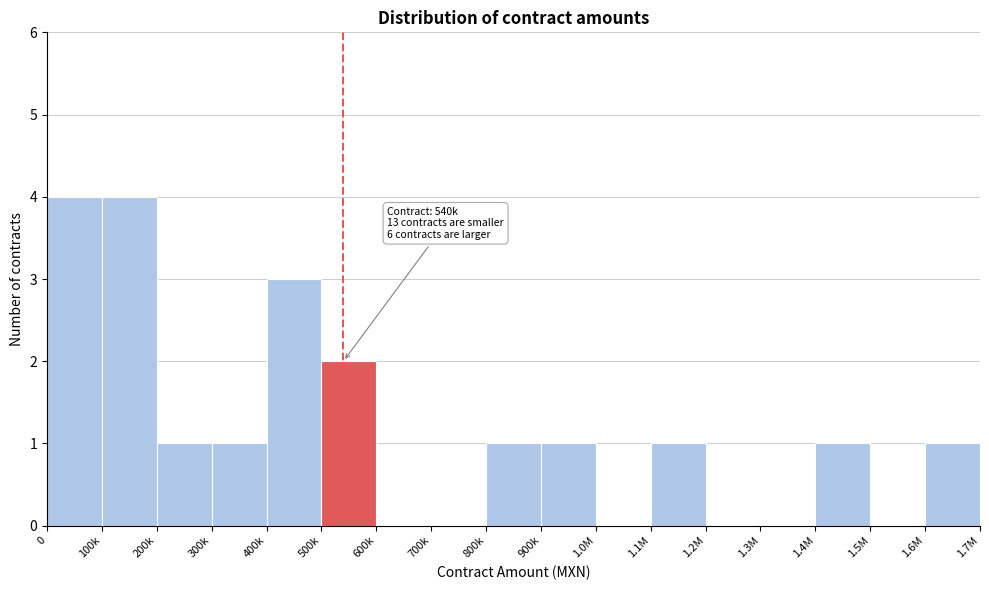

Between 500k and 800k, which is larger?

500k